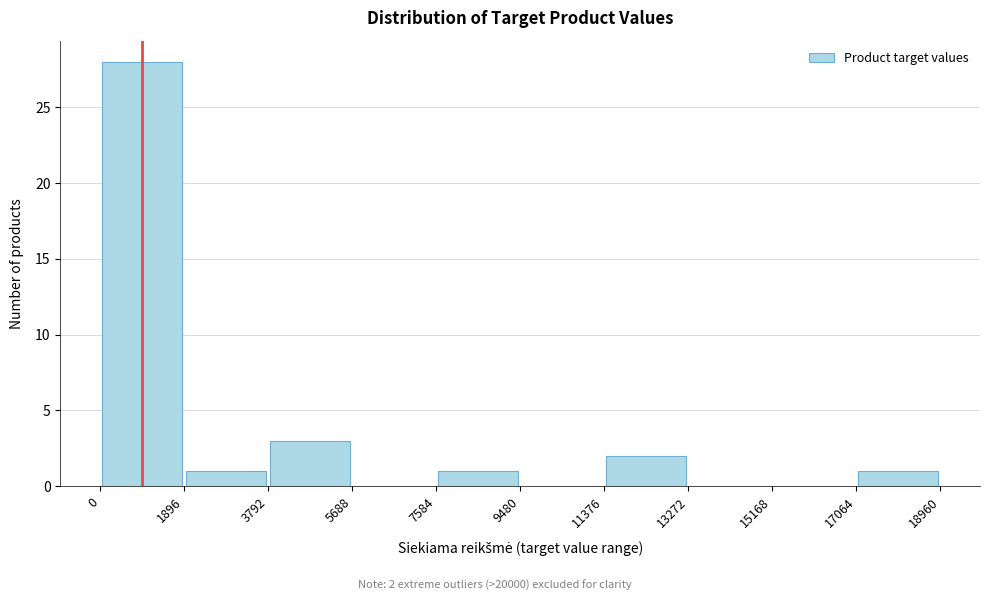

Which range on the x-axis has the tallest bar?

0 to 1896